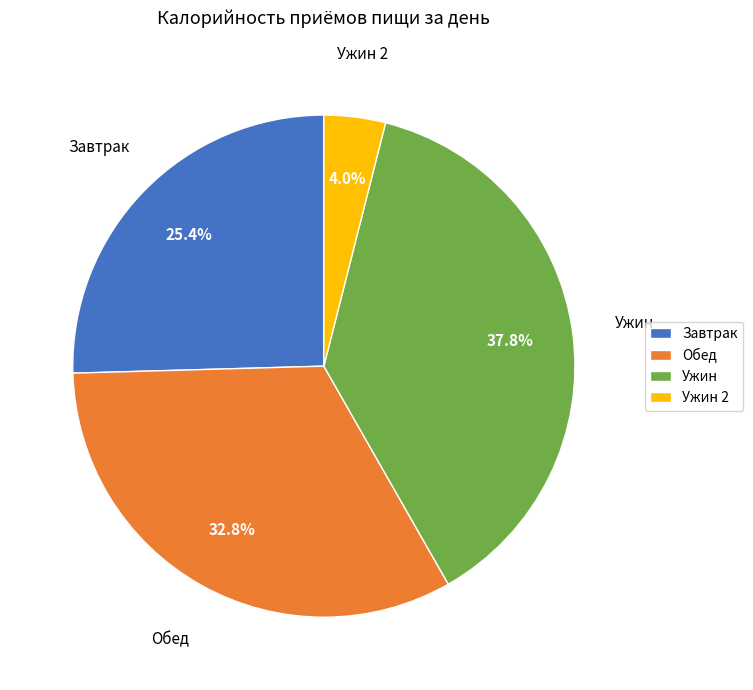

The Ужин slice represents 49% of the pie. True or false?

False